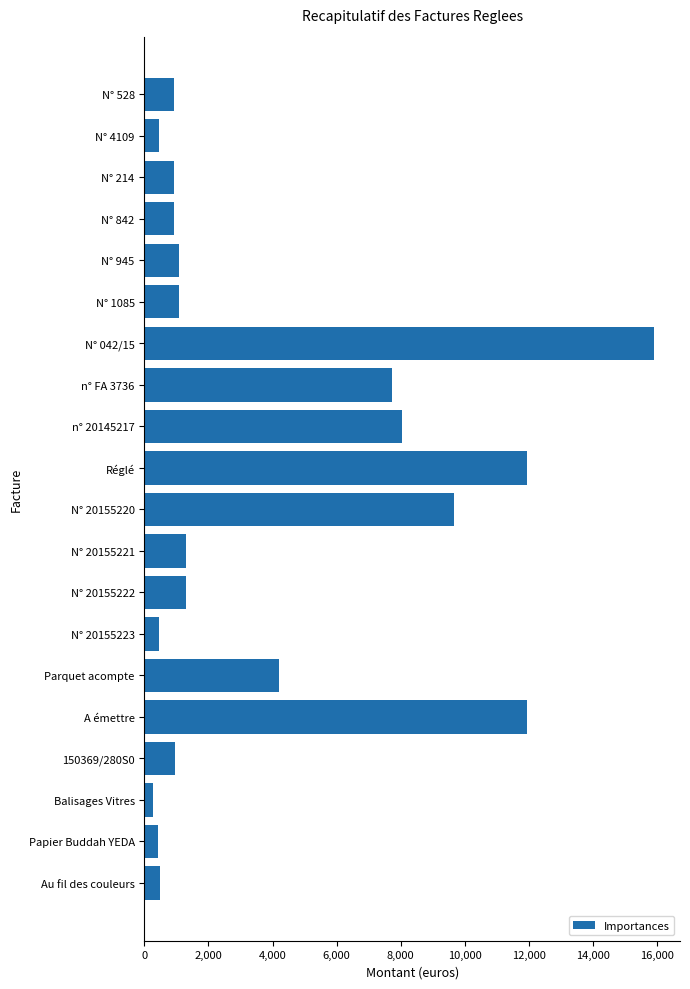

What is the average value?

4004